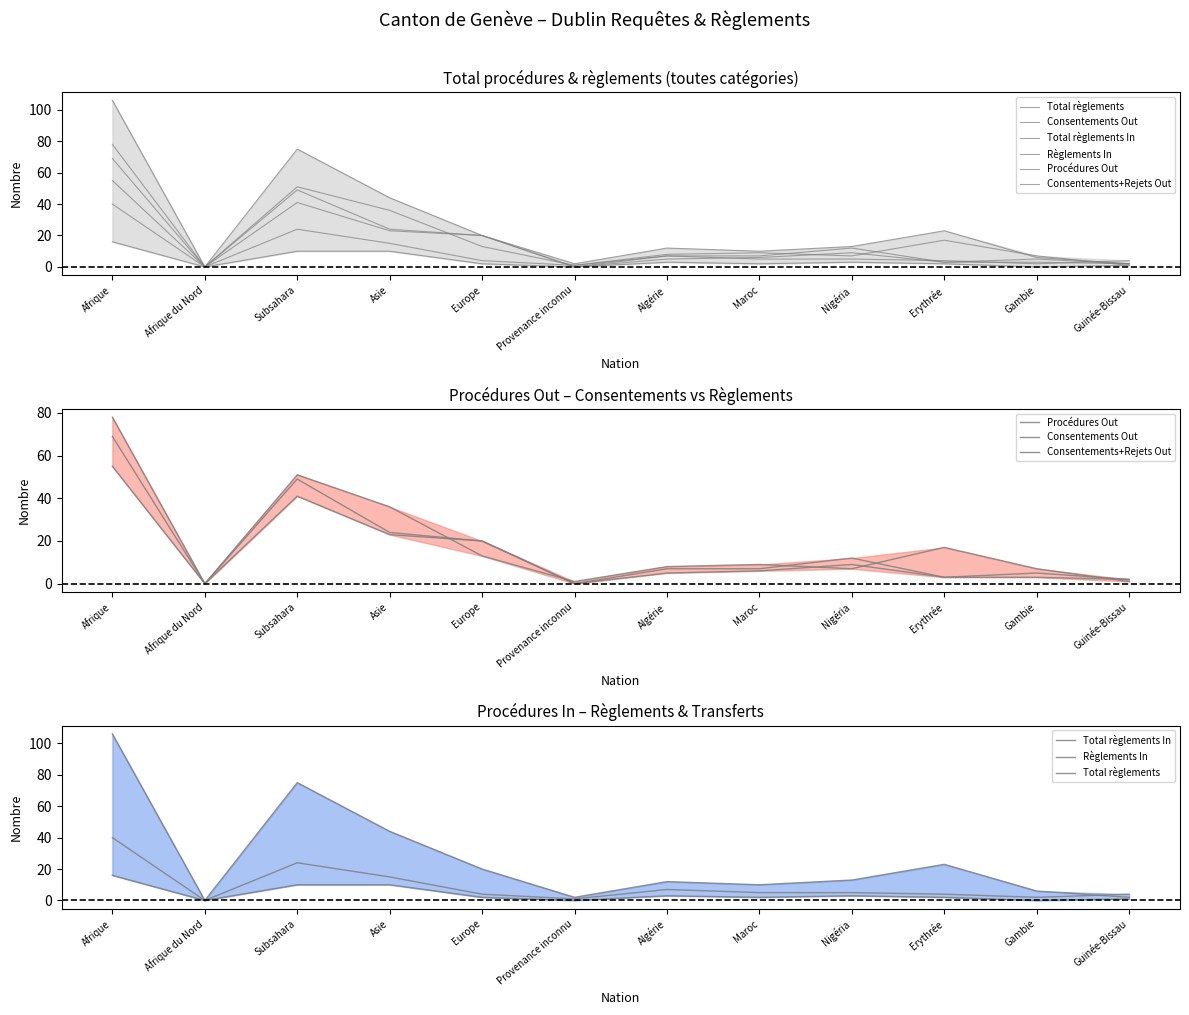

True or false: Consentements Out and Règlements In cross at least once.

False